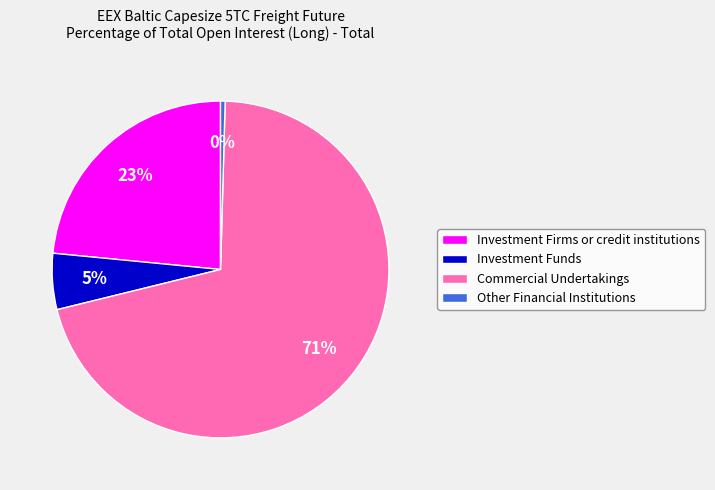

Which category accounts for the majority?

Commercial Undertakings